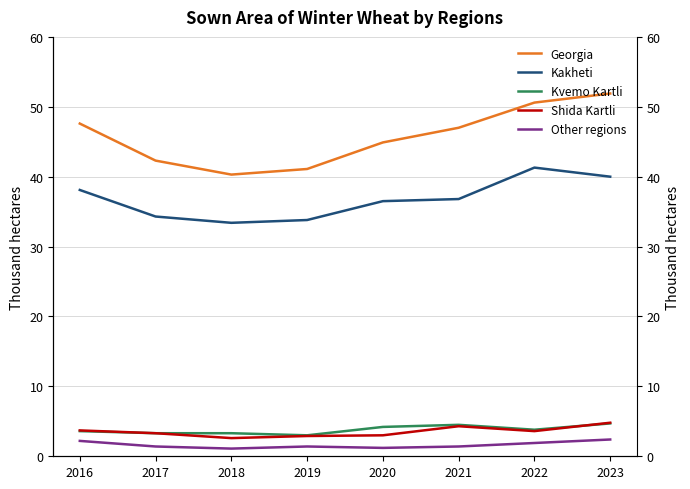

Count the number of categories in the chart.

8